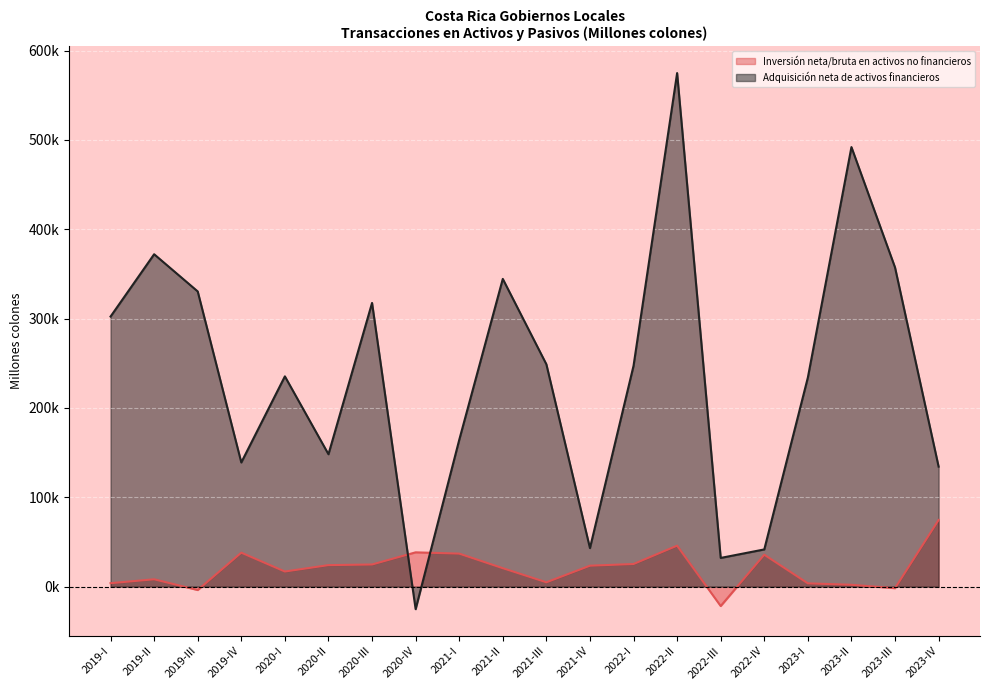

How many interior local valleys does the Inversión neta/bruta en activos no financieros series have?

5